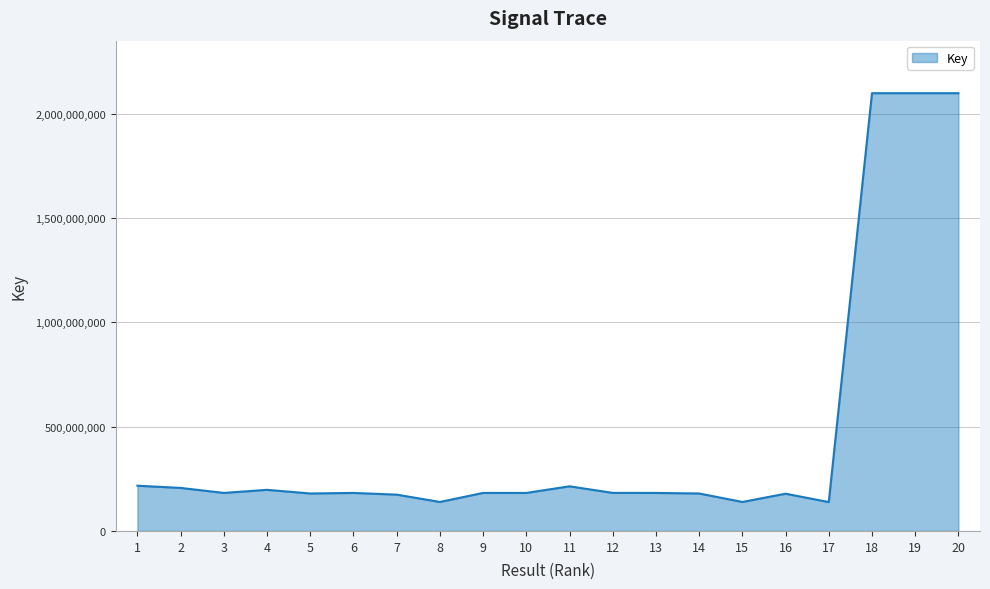

The value at 19 is 2098523189. True or false?

True